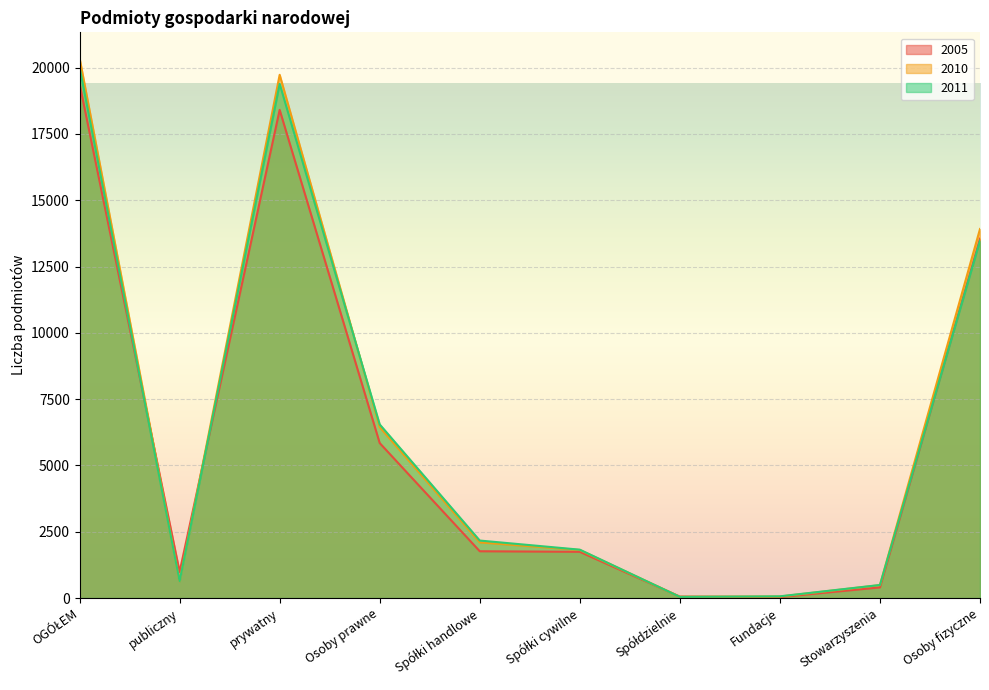

What is the smallest value displayed?

34